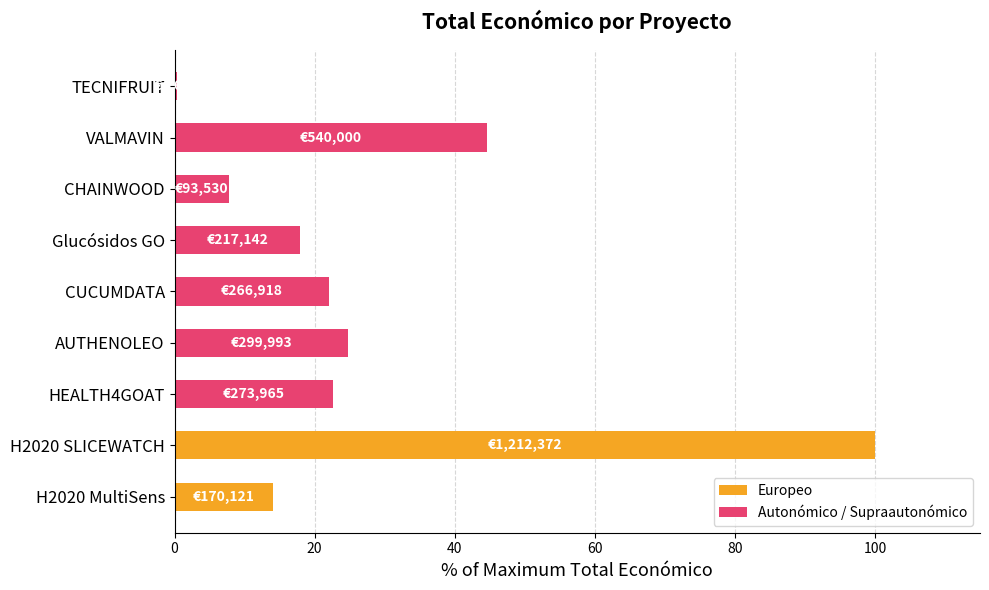

How many data points does each series have?

9